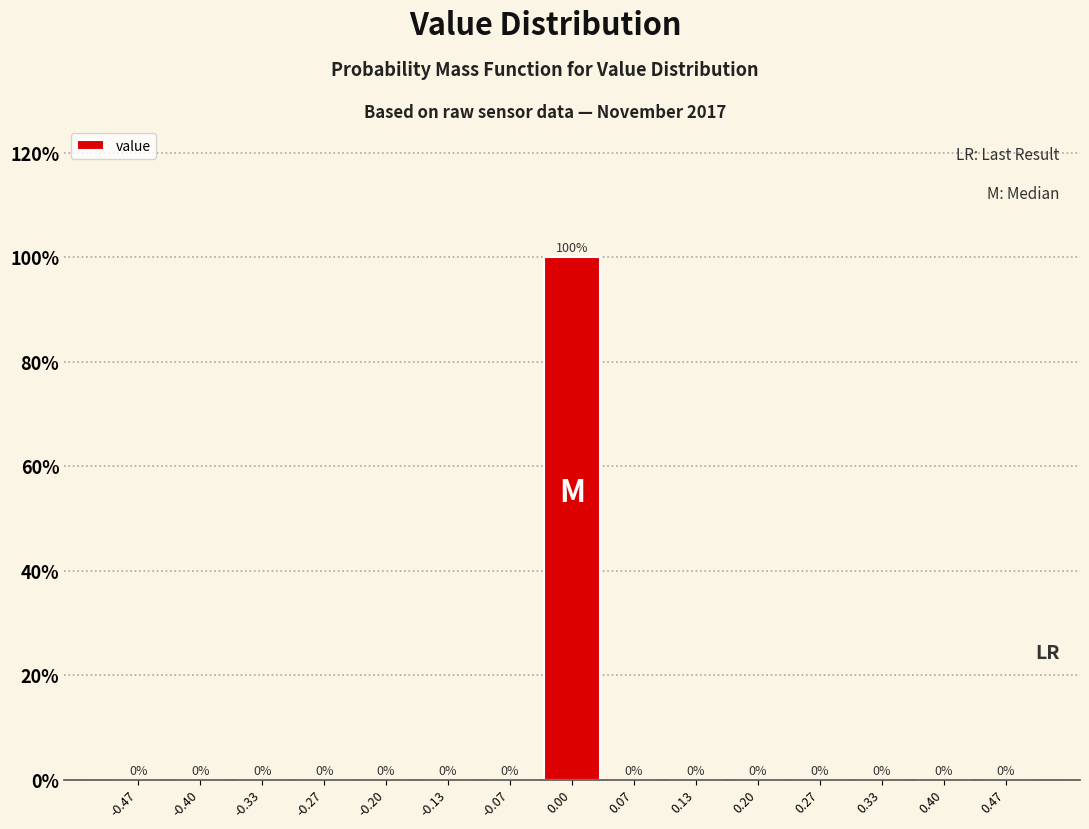

Reading left to right, list every bar in this chart as the range it spans on the x-axis followed by its height. The bar edges are not printed on the chart, so give them approximately, as read against the axis.

-0.50 to -0.43: 0
-0.43 to -0.37: 0
-0.37 to -0.30: 0
-0.30 to -0.23: 0
-0.23 to -0.17: 0
-0.17 to -0.10: 0
-0.10 to -0.03: 0
-0.03 to 0.03: 100
0.03 to 0.10: 0
0.10 to 0.17: 0
0.17 to 0.23: 0
0.23 to 0.30: 0
0.30 to 0.37: 0
0.37 to 0.43: 0
0.43 to 0.50: 0